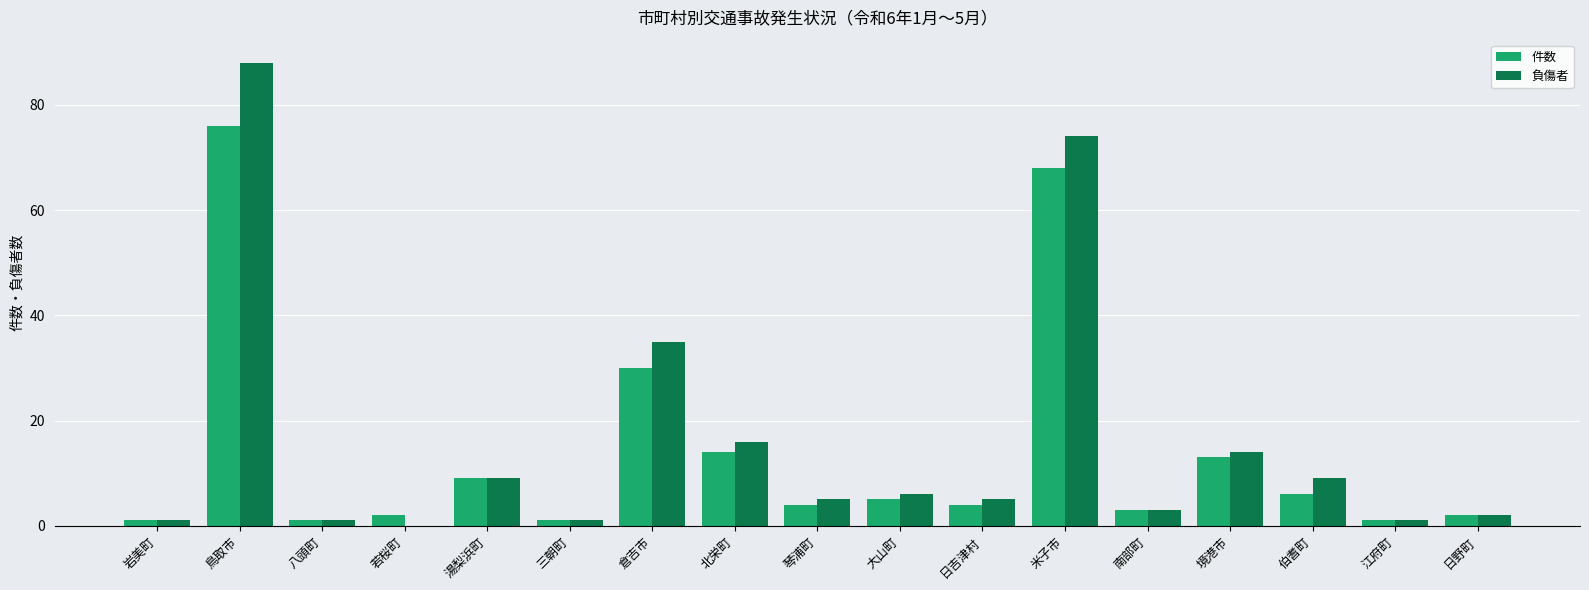

What is the sum of all 負傷者 values?

270